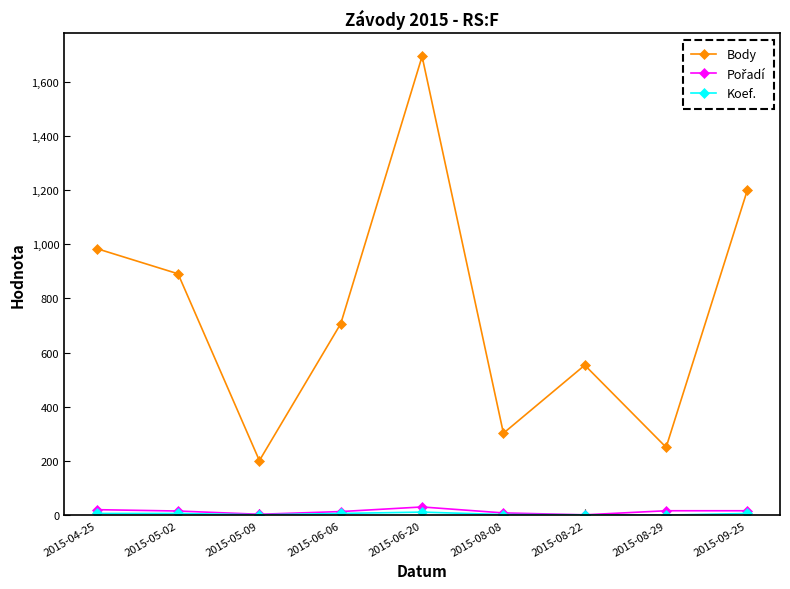

The Body series shows 1201 at 2015-09-25. True or false?

True